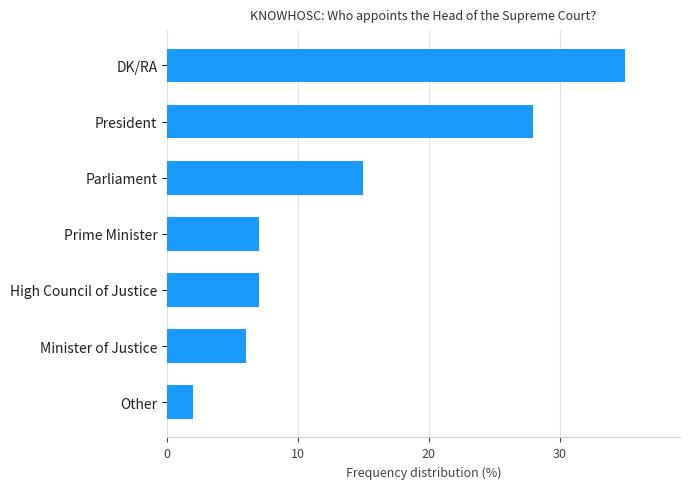

Reading bottom to top, list all the values displayed in this chart.

2	6	7	7	15	28	35